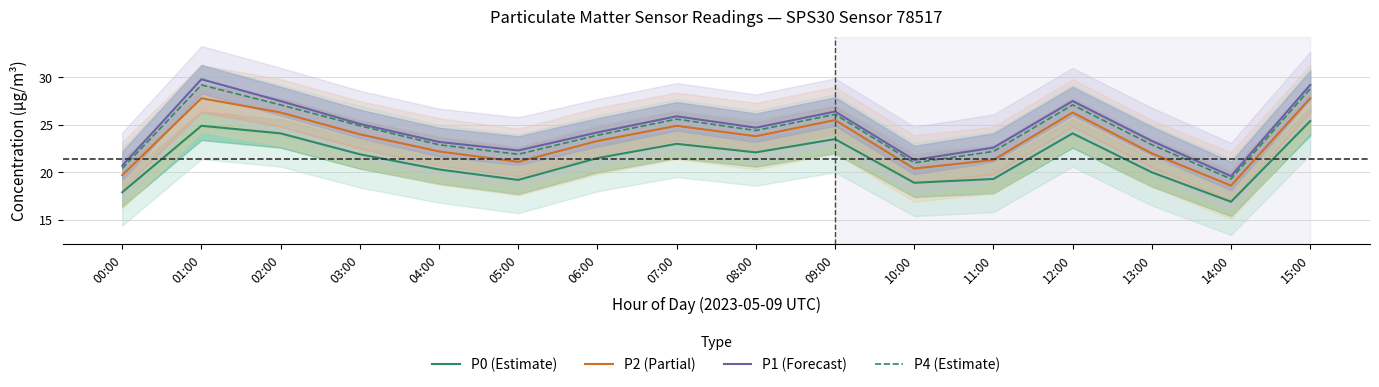

True or false: P2 (Partial) and P4 (Estimate) intersect in this chart.

False